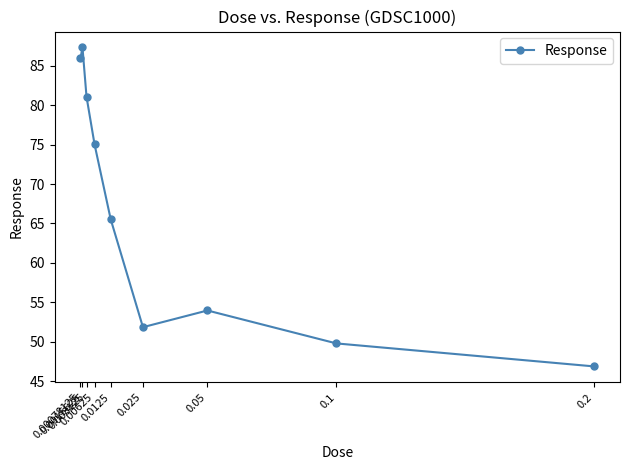

Approximately how many times larger is the value at 0.0125 compared to 0.003125?

0.8